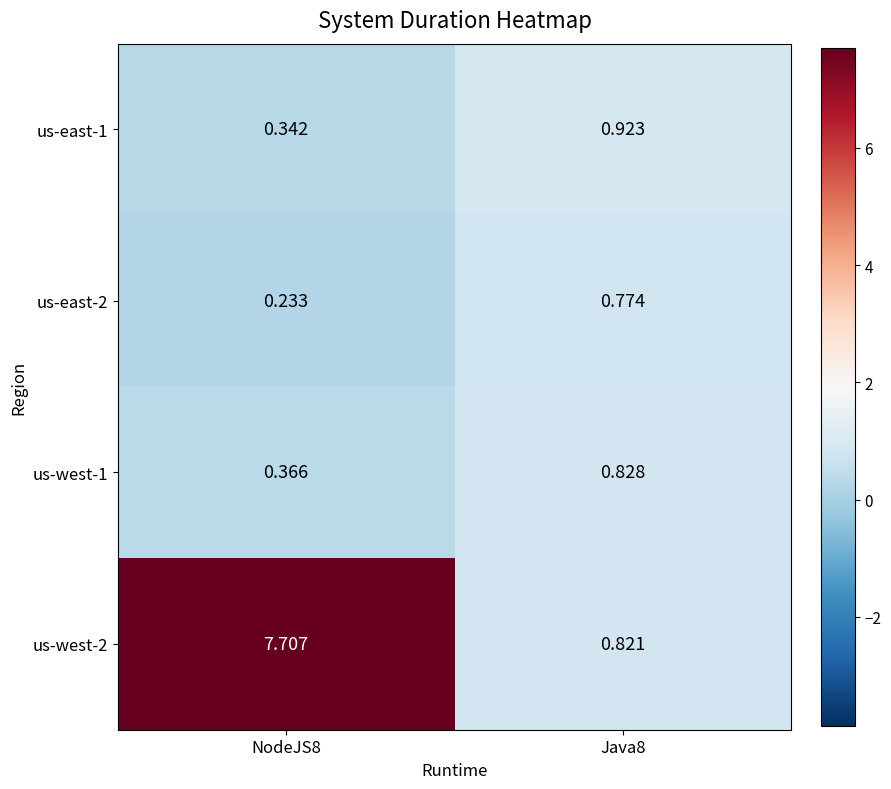

Is the value of us-east-2 at Java8 greater than the value of us-west-1 at Java8?

No